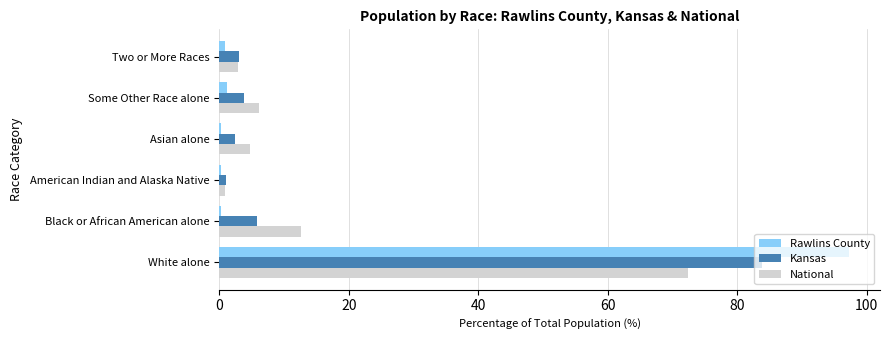

The value of Kansas at Asian alone is 2.4. True or false?

True